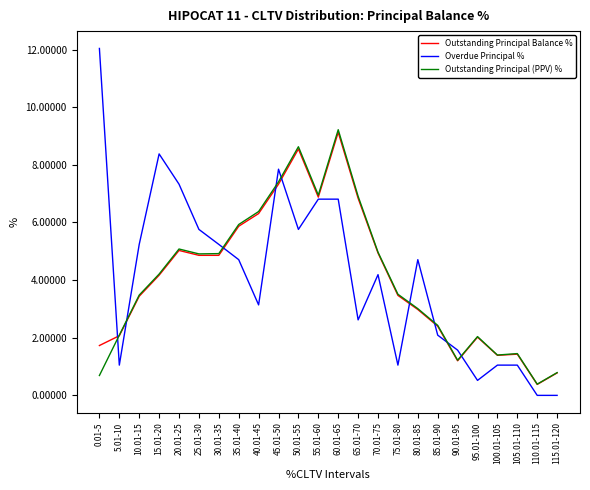

Where is Outstanding Principal (PPV) % nearest to the value 4?

15.01-20